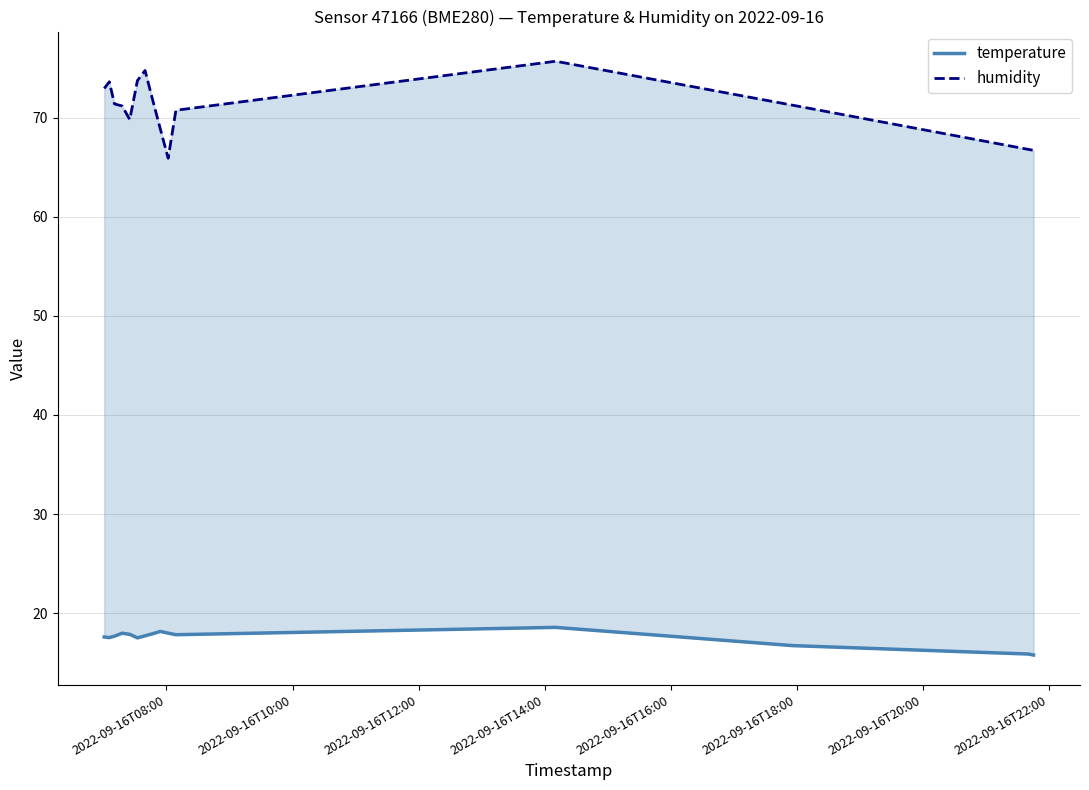

How many data points in humidity are less than 71?

6